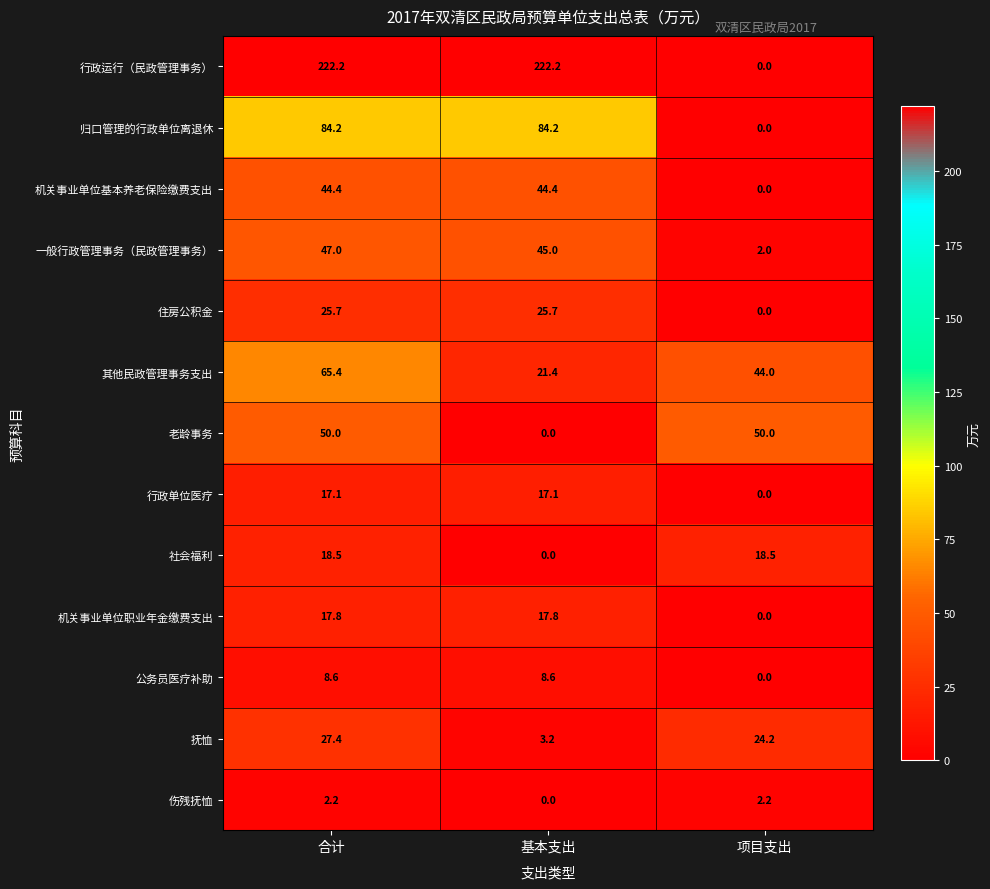

The 行政单位医疗 series shows 9.7 at 合计. True or false?

False